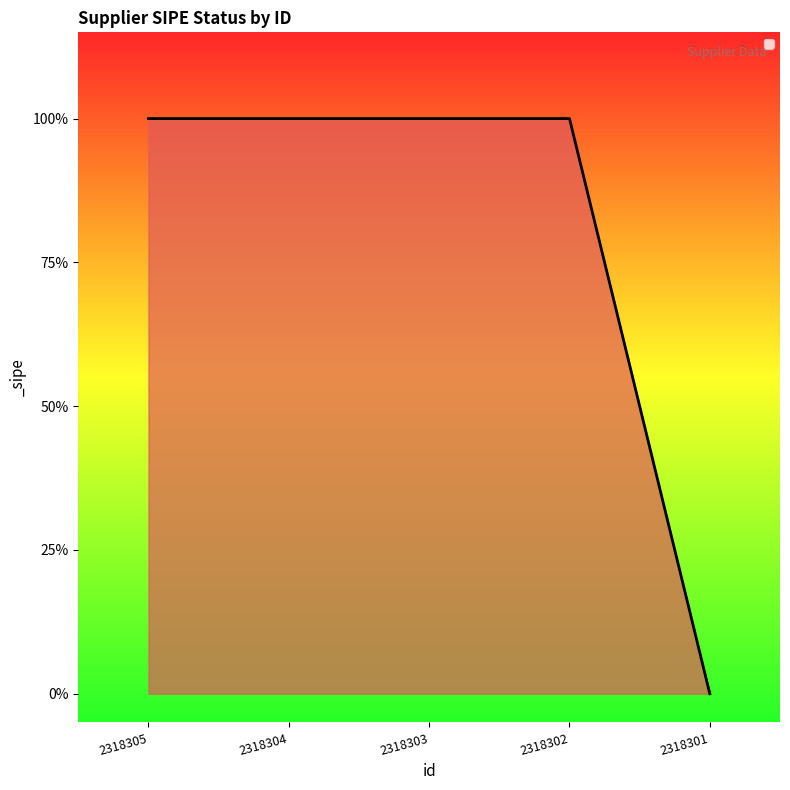

True or false: the data has more than 2 interior local peaks.

False